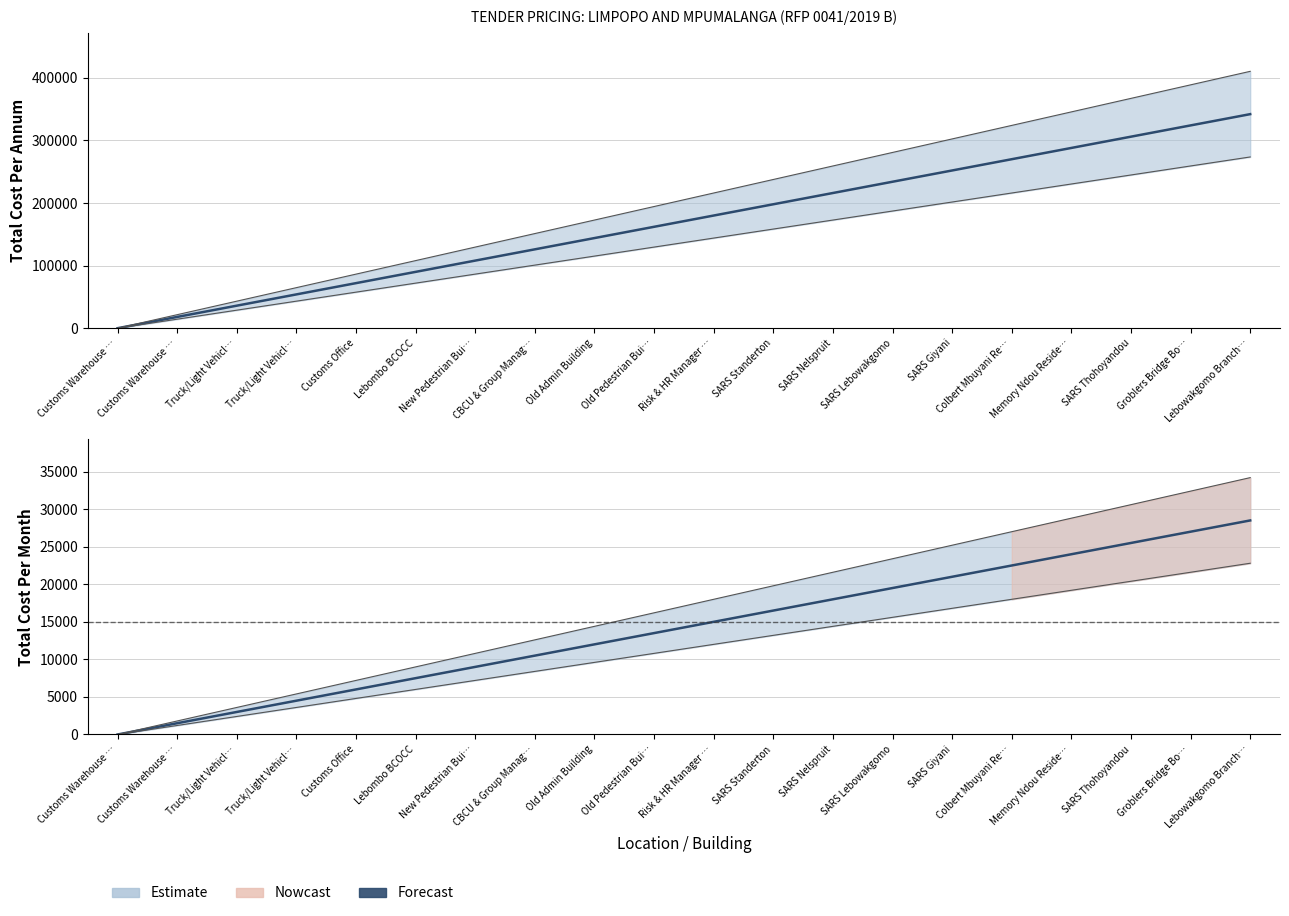

Which series has the largest total across all categories?

Total Cost Per Annum